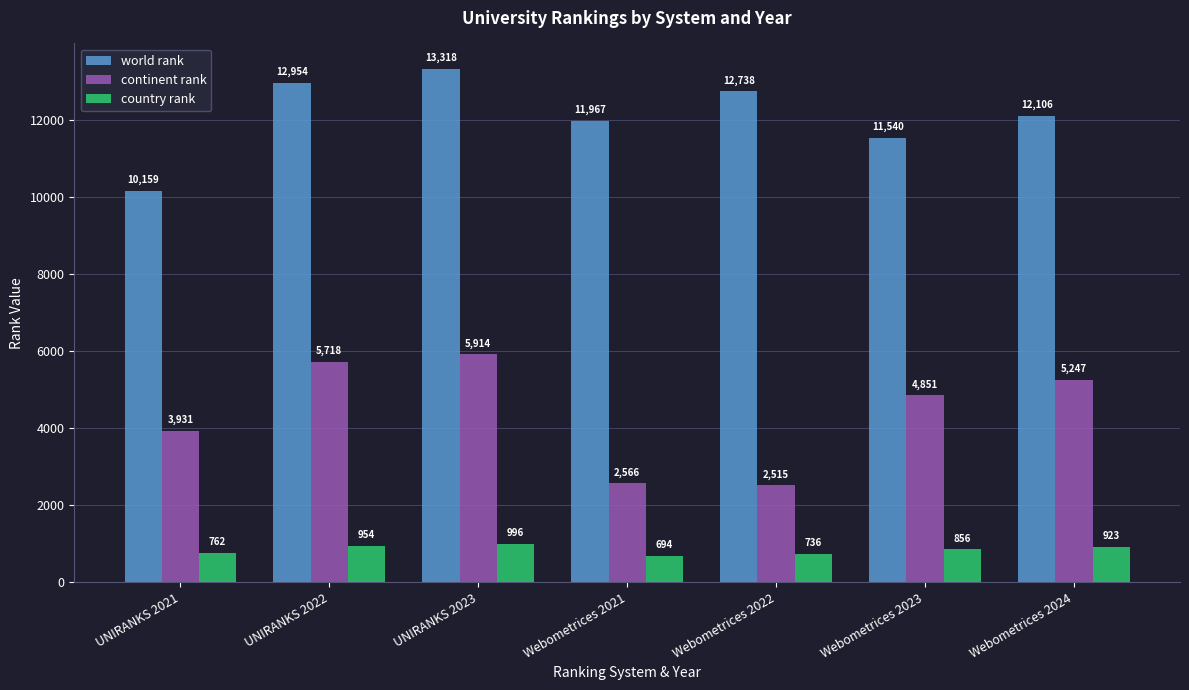

At which label is country rank closest to 845?

Webometrices 2023